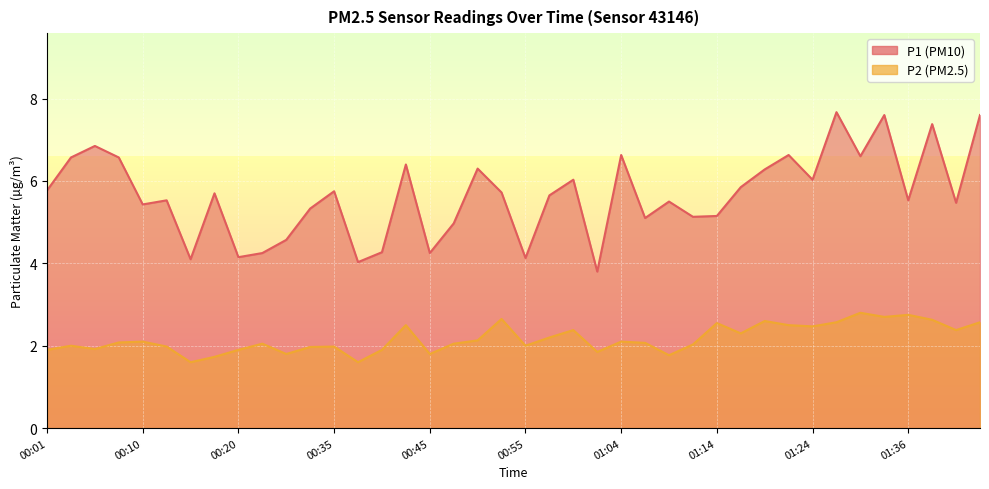

Where is the first local minimum for P1?

00:10